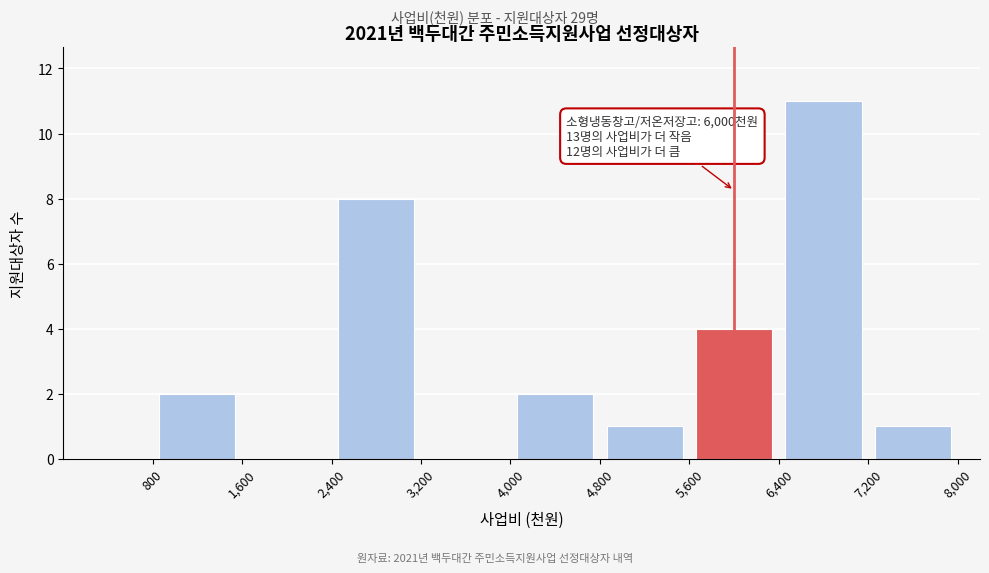

Which range on the x-axis has the tallest bar?

6,400 to 7,200